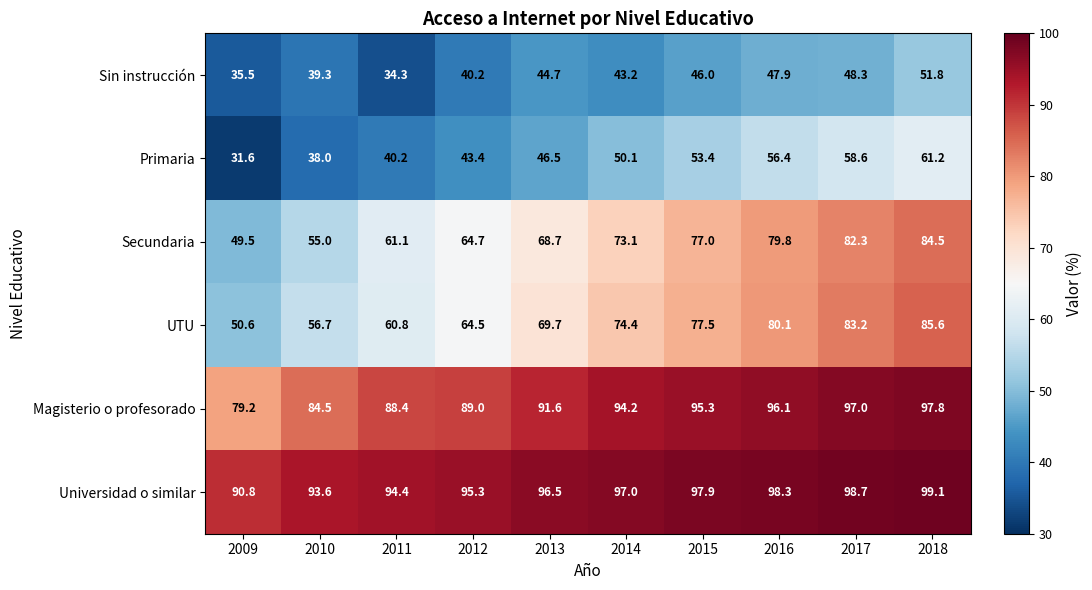

True or false: Magisterio o profesorado has a value of 79.2 at 2009.

True